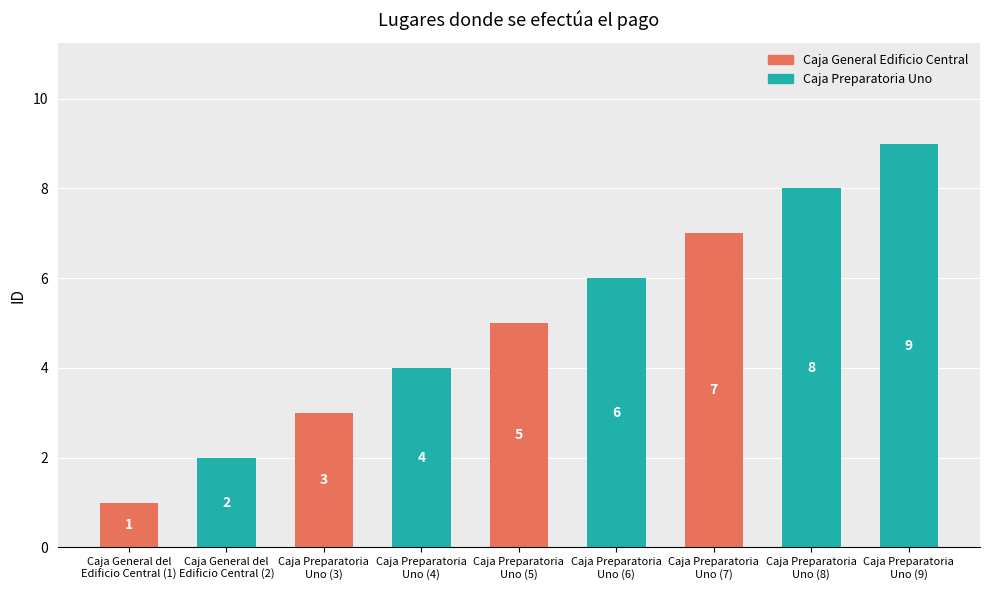

What is the difference between the second highest and second lowest values?

6